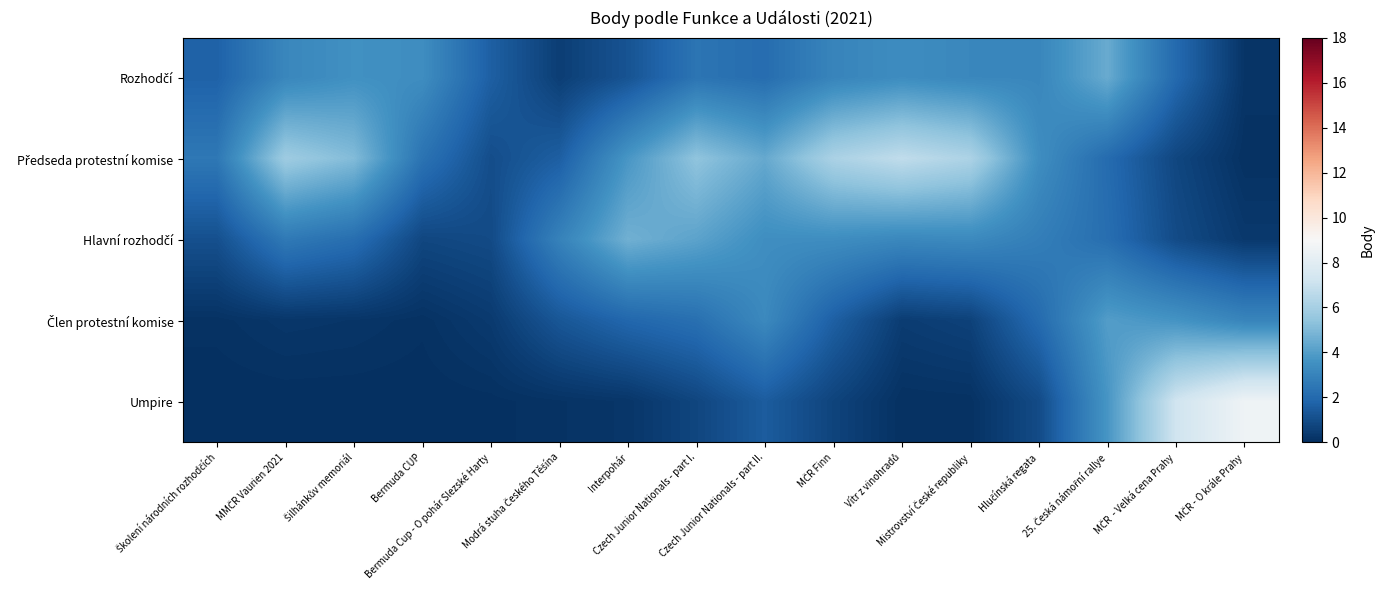

At how many categories does at least one series exceed 5?

8